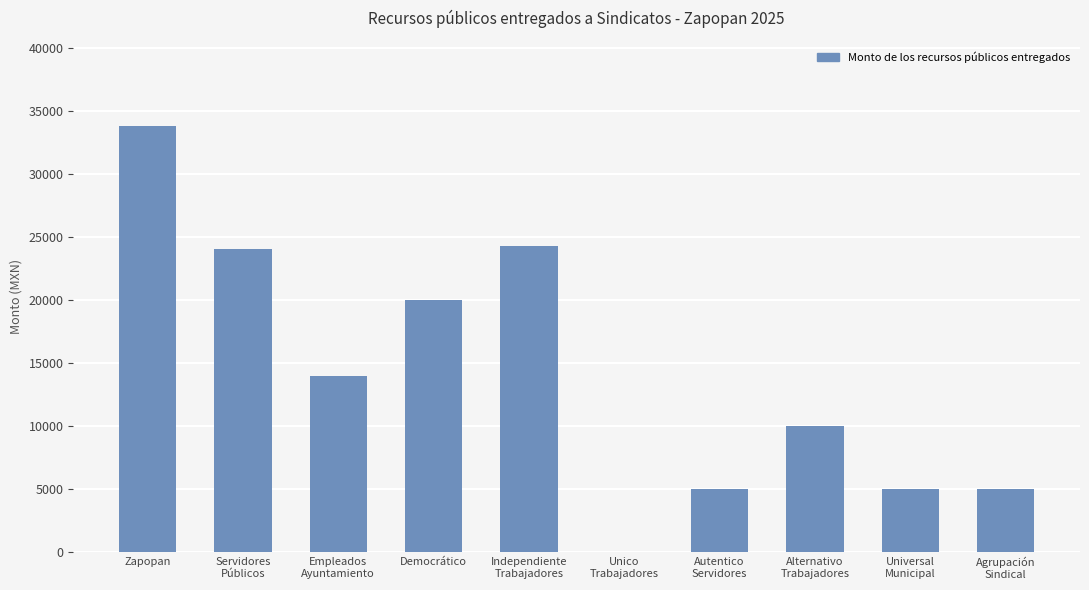

Which has a higher value, Unico
Trabajadores or Empleados
Ayuntamiento?

Empleados
Ayuntamiento